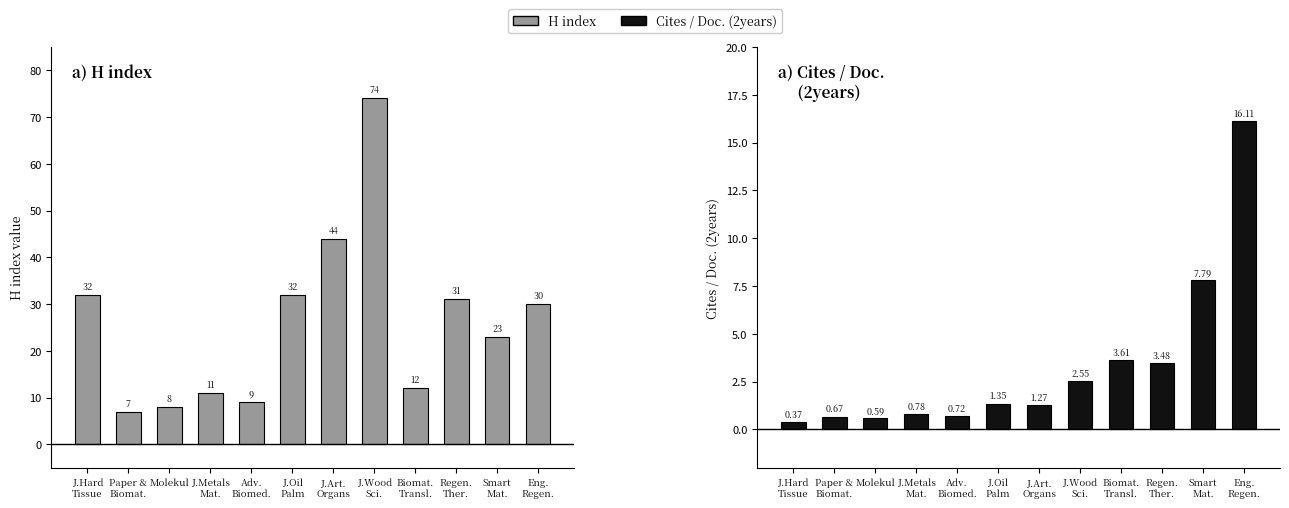

What is the sum of all H index values?

313.0